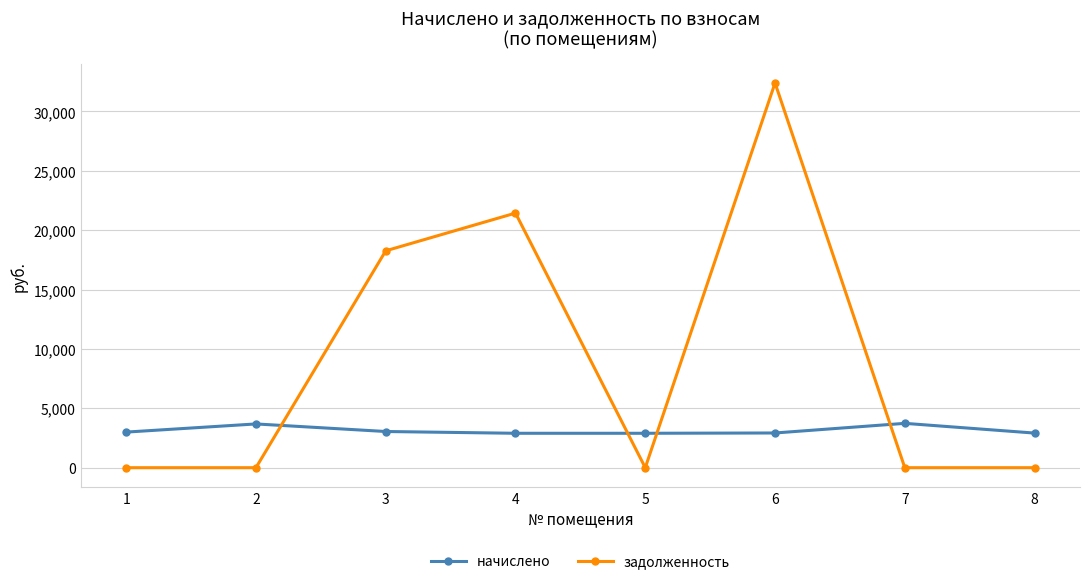

What is the greatest value displayed?

32399.1